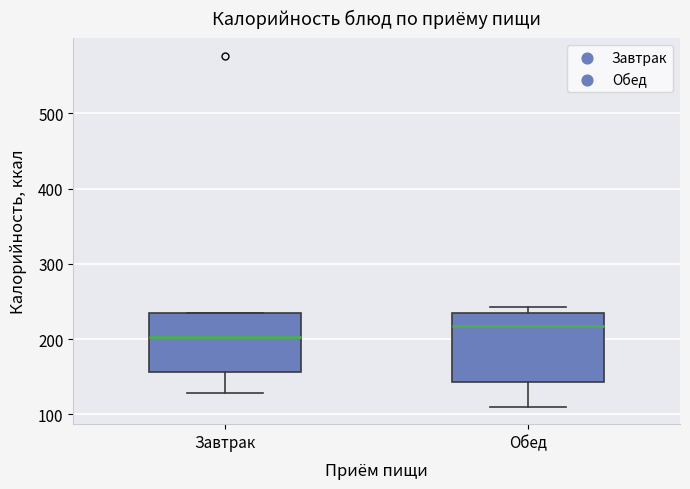

Where is the lower edge of the box for Завтрак on the y-axis? The values are not printed on the chart, so give them approximately, as read against the axis.

160